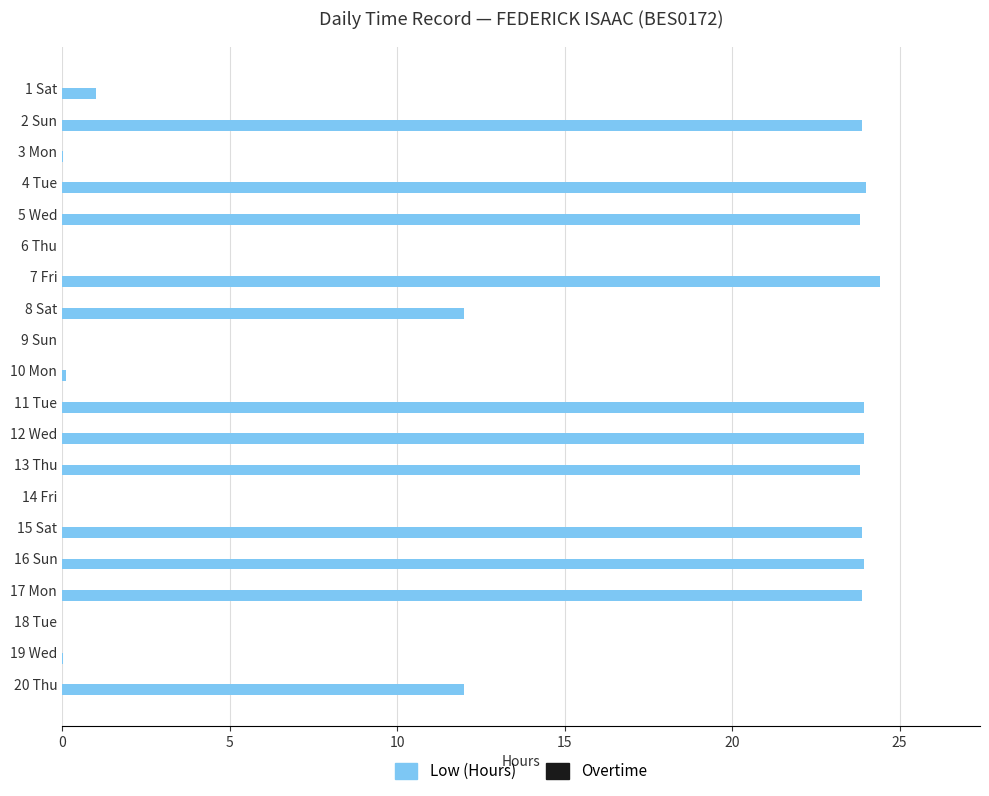

Approximately how many times larger is the value at 17 Mon compared to 16 Sun?

1.0